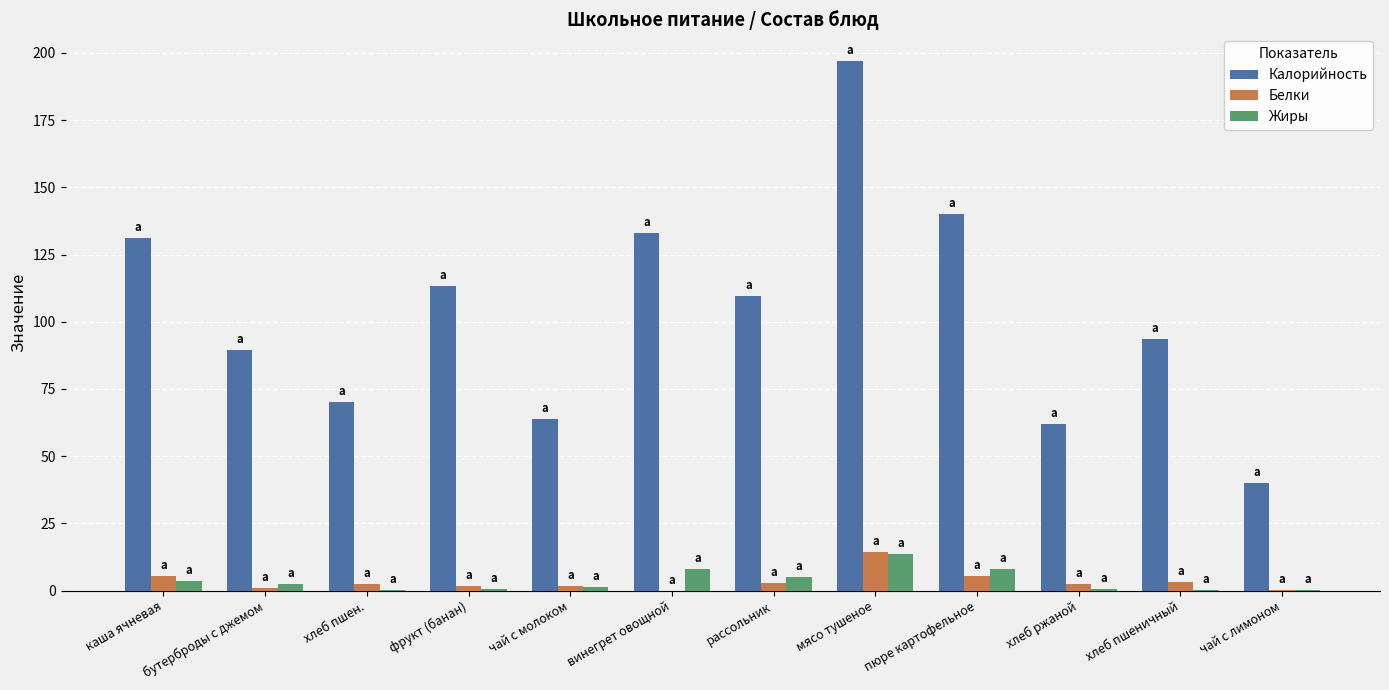

Between фрукт (банан) and чай с молоком, which series saw the biggest shift?

Калорийность